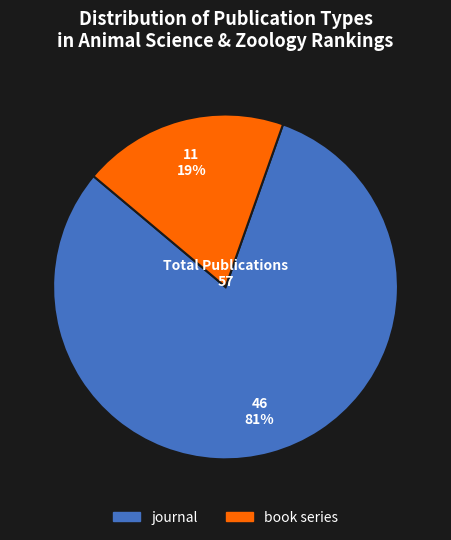

Is it true that book series is 19% of the pie?

True